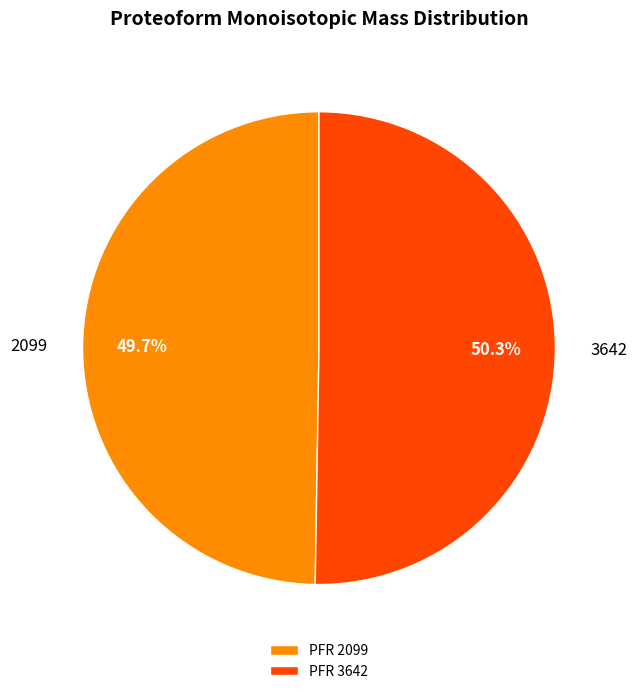

Which has a higher value, 3642 or 2099?

3642